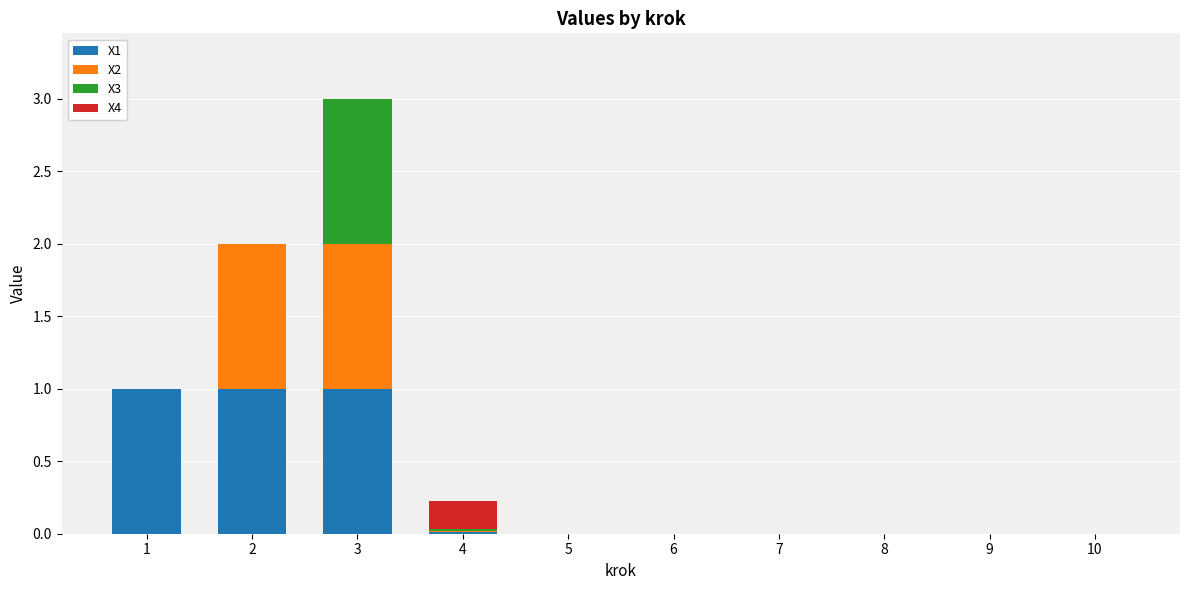

What is the total value across all series at 3?

3.0